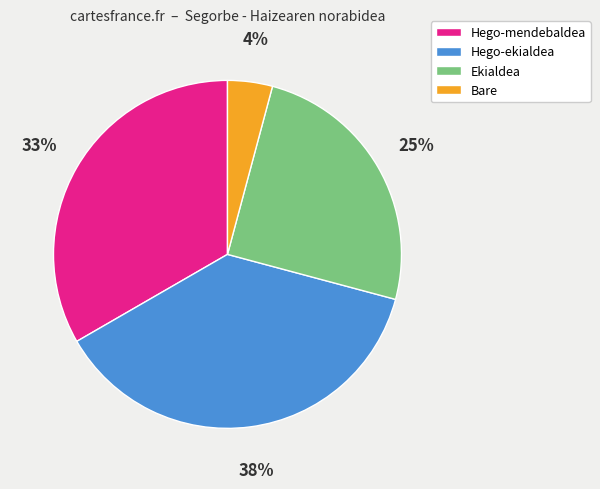

Combined, do Bare and Ekialdea account for over 50%?

No